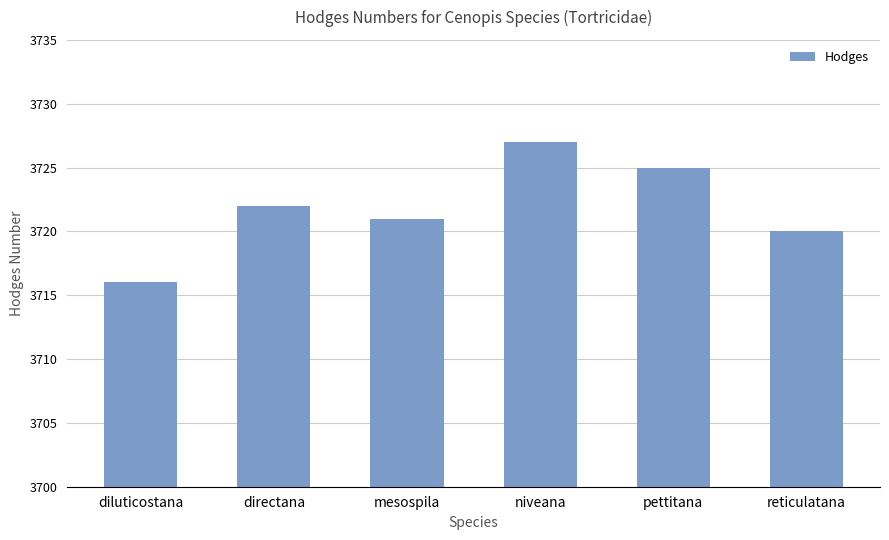

What is the difference between the second highest and minimum values?

9